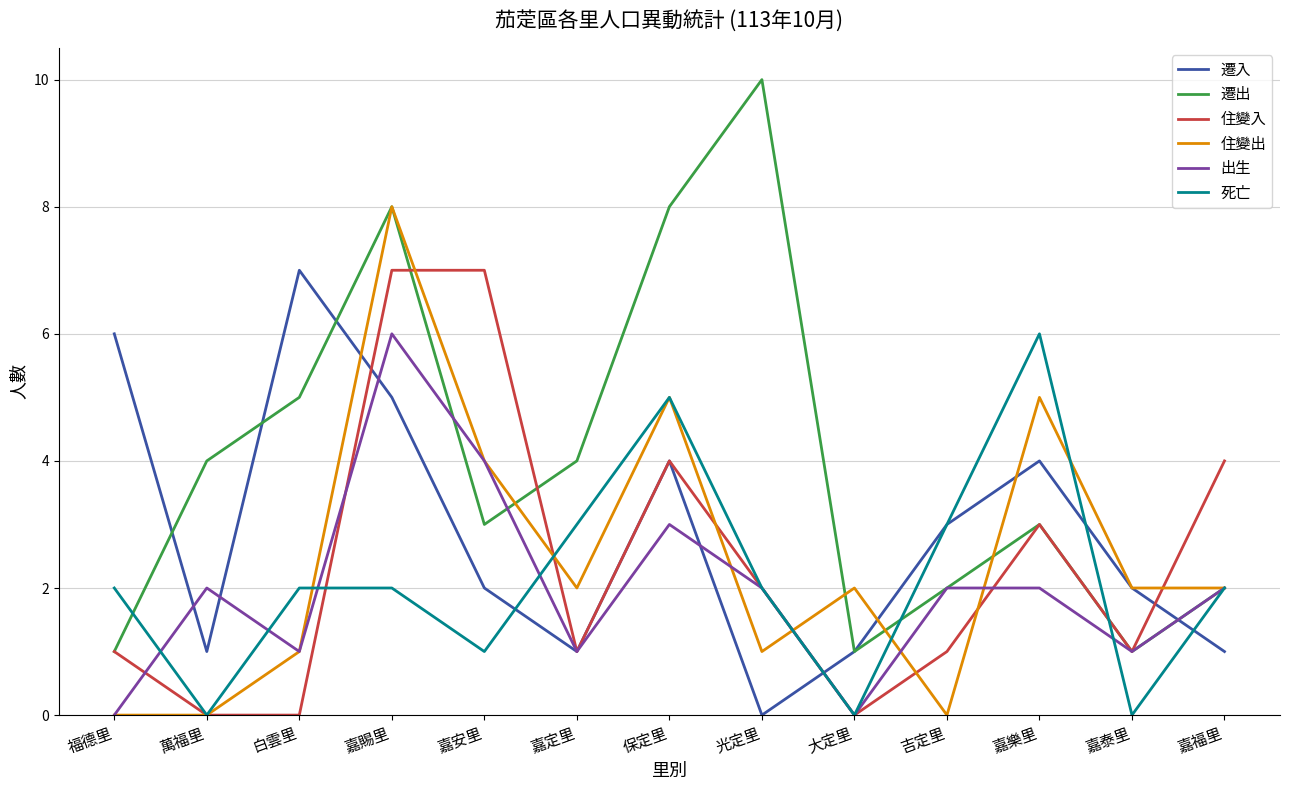

Is the value of 住變入 at 萬福里 greater than the value of 遷入 at 嘉泰里?

No